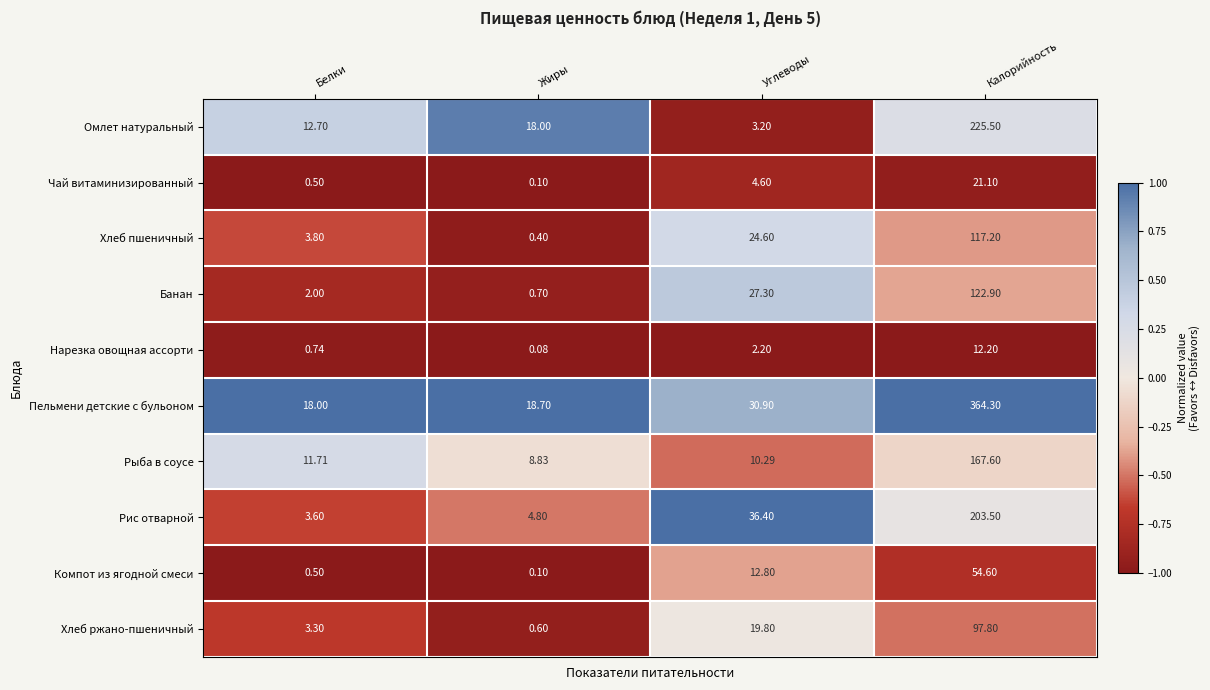

Rank the series by their maximum value, from highest to lowest.

Пельмени детские с бульоном, Омлет натуральный, Рис отварной, Рыба в соусе, Банан, Хлеб пшеничный, Хлеб ржано-пшеничный, Компот из ягодной смеси, Чай витаминизированный, Нарезка овощная ассорти